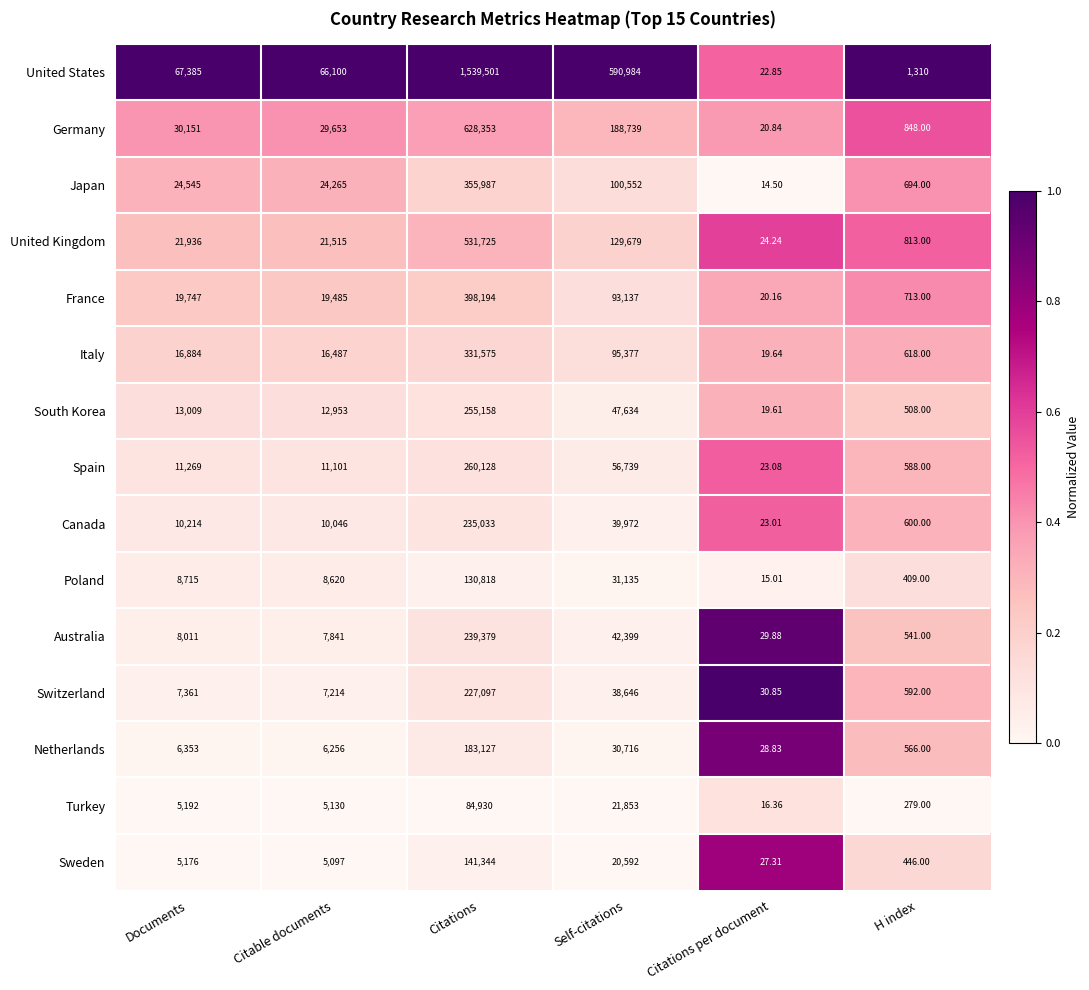

What is the greatest value displayed?

1539501.0